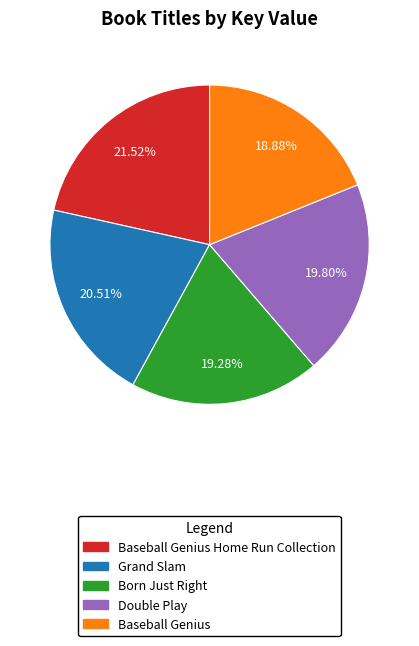

What percentage is NOT represented by Double Play?

80.2%